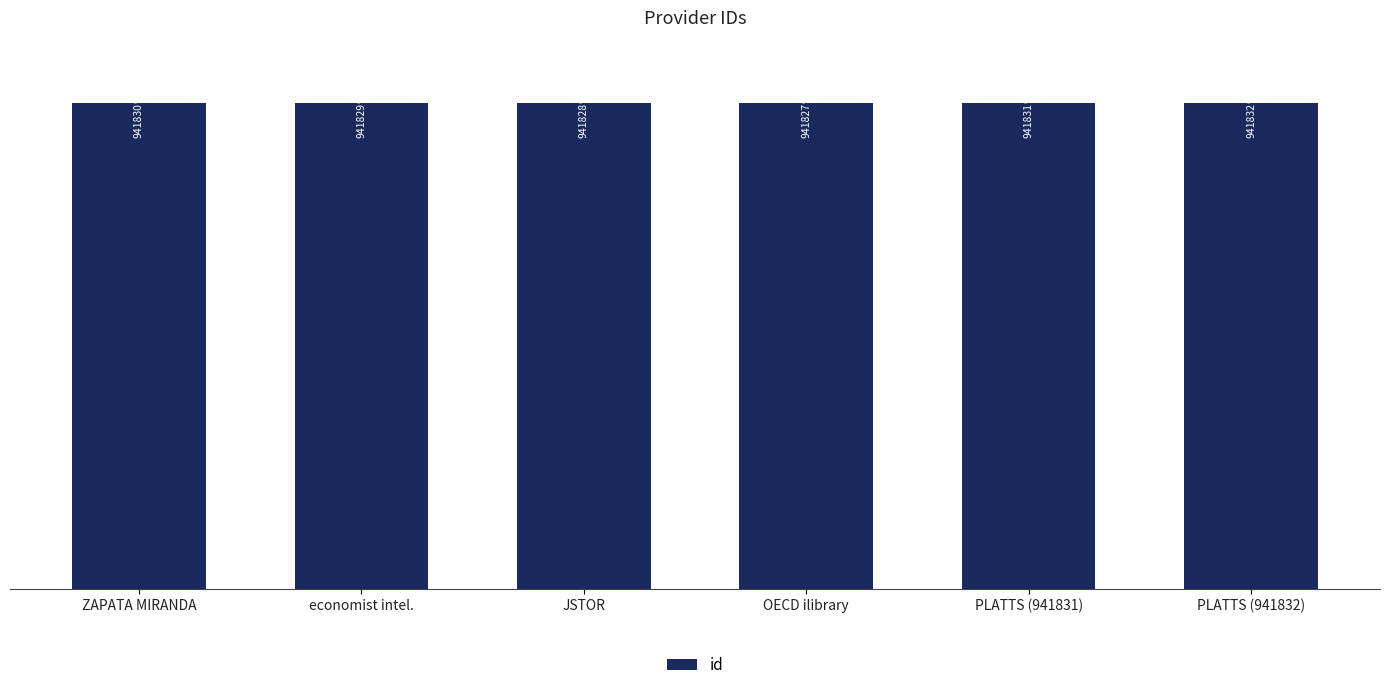

What is the sum of the values at ZAPATA MIRANDA and OECD ilibrary?

1883657